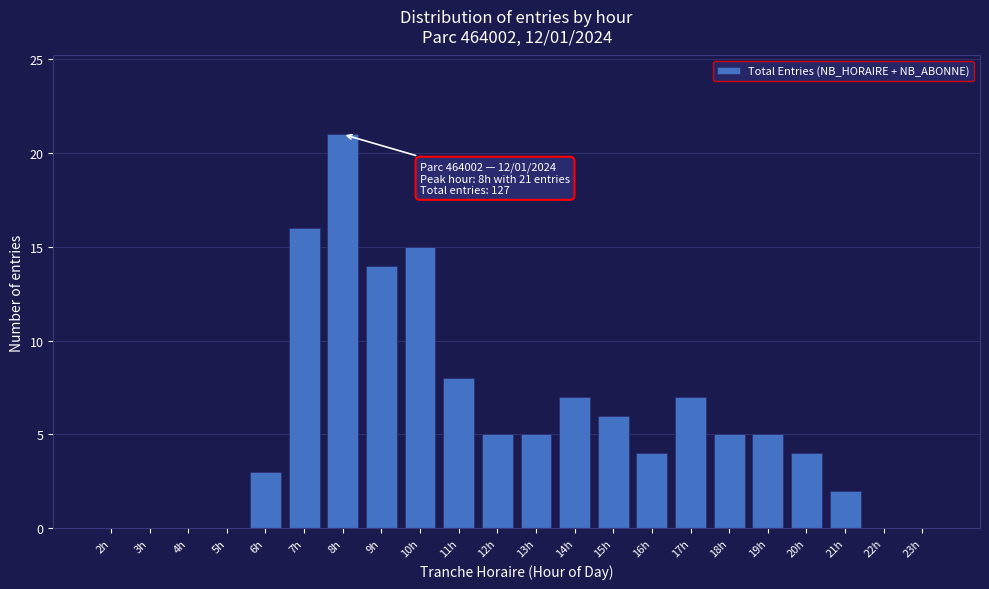

Reading left to right, list all the values displayed in this chart.

2h=0	3h=0	4h=0	5h=0	6h=3	7h=16	8h=21	9h=14	10h=15	11h=8	12h=5	13h=5	14h=7	15h=6	16h=4	17h=7	18h=5	19h=5	20h=4	21h=2	22h=0	23h=0